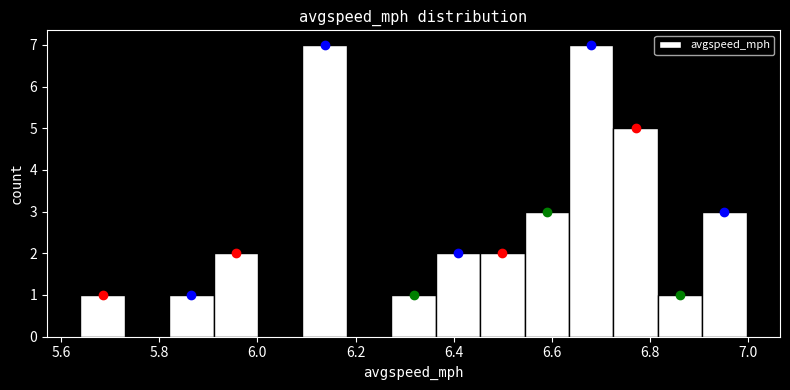

What is the height of the bar covering 6.54 to 6.64 on the x-axis? Neither the bar edges nor the heights are printed on the chart, so give them approximately, as read against the axes.

3